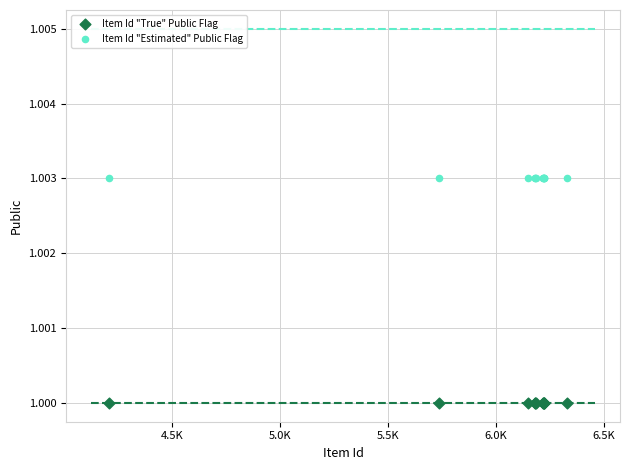

Which series reaches the minimum Y coordinate?

Item Id "True" Public Flag